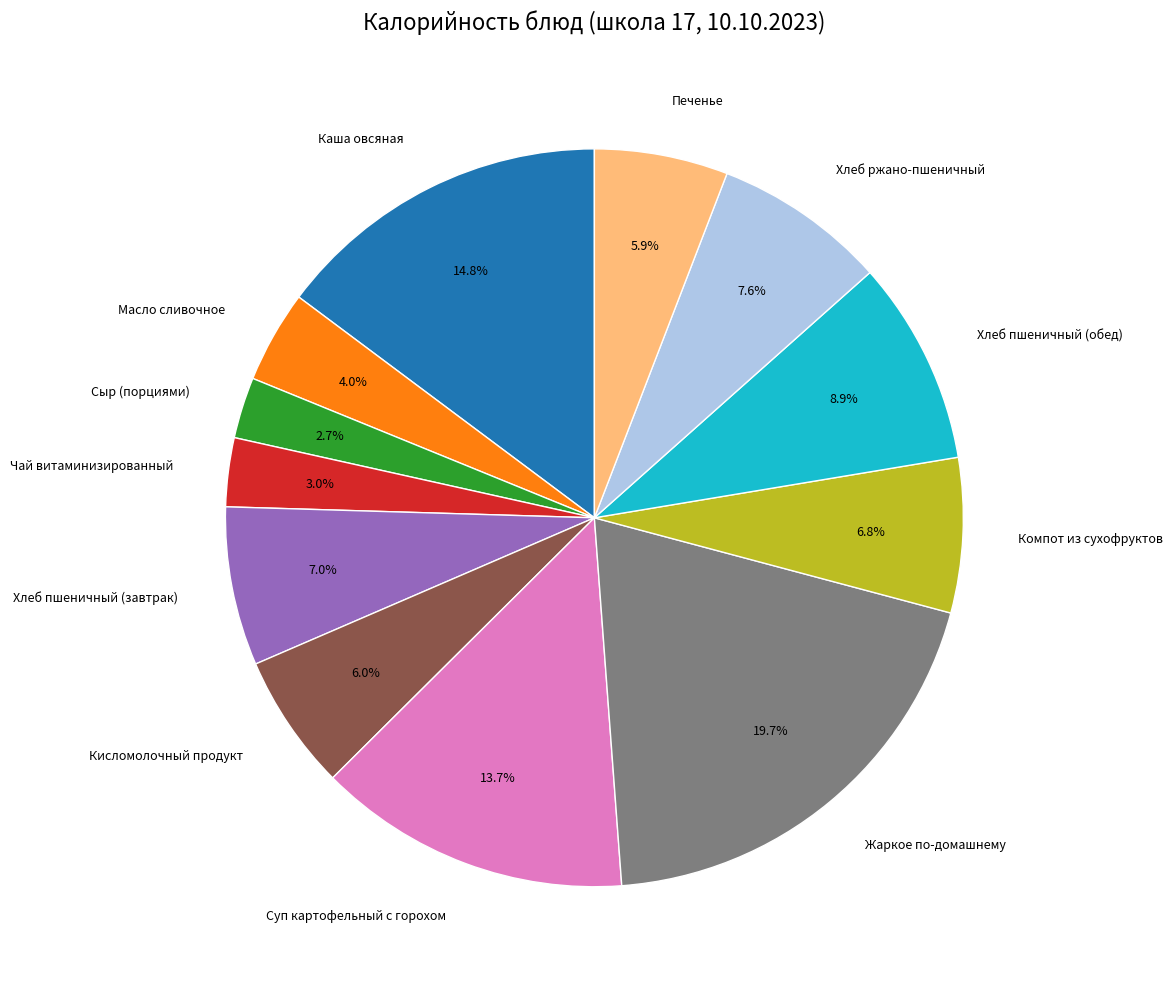

To the nearest percent, what is the difference between the largest and smallest slice percentages?

17%